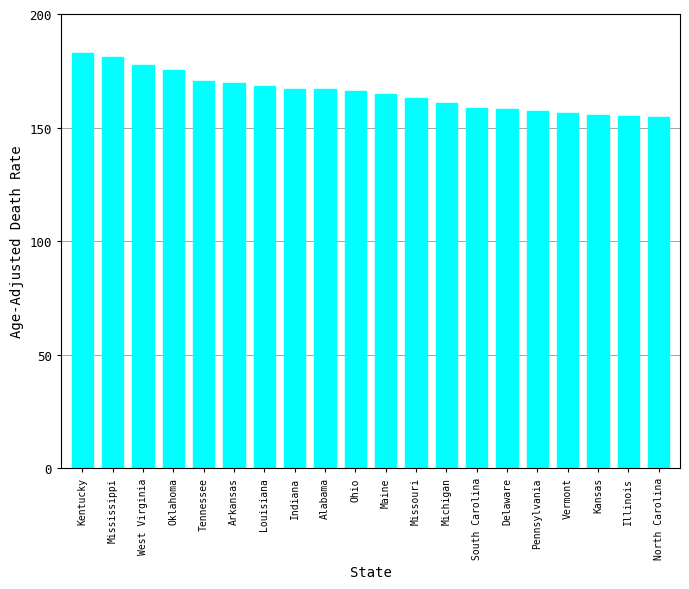

What is the sum of the values at Delaware and West Virginia?

335.6